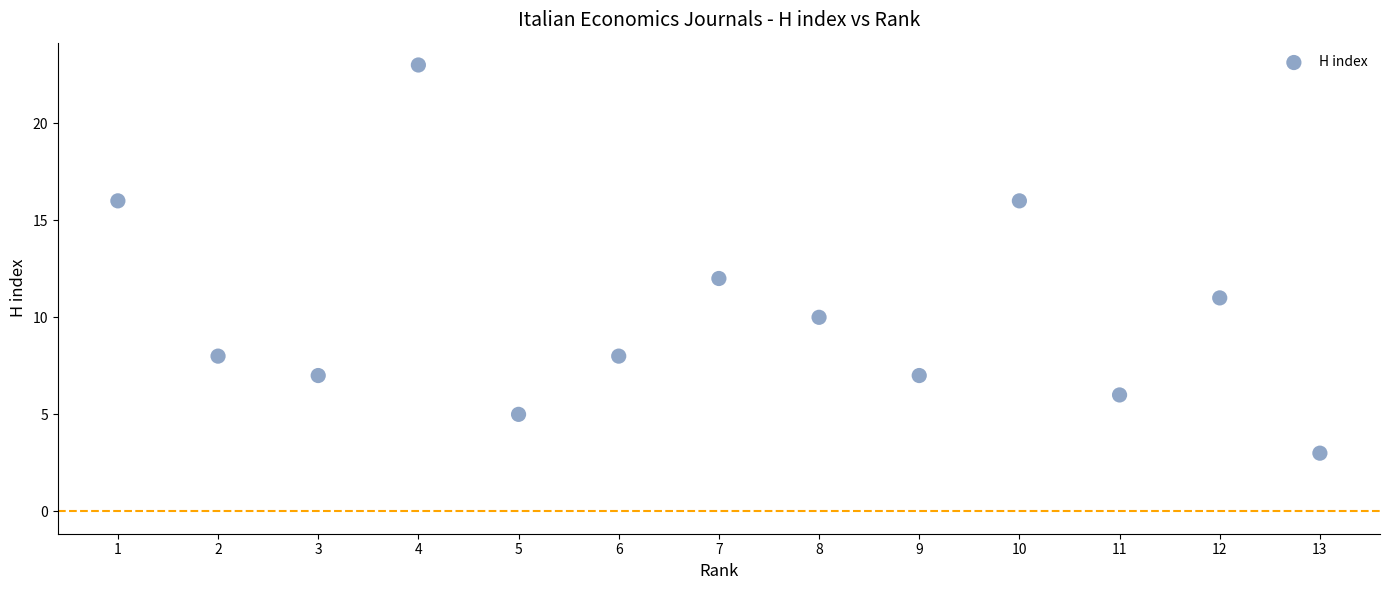

What Y value in the scatter plot is closest to 13?

12